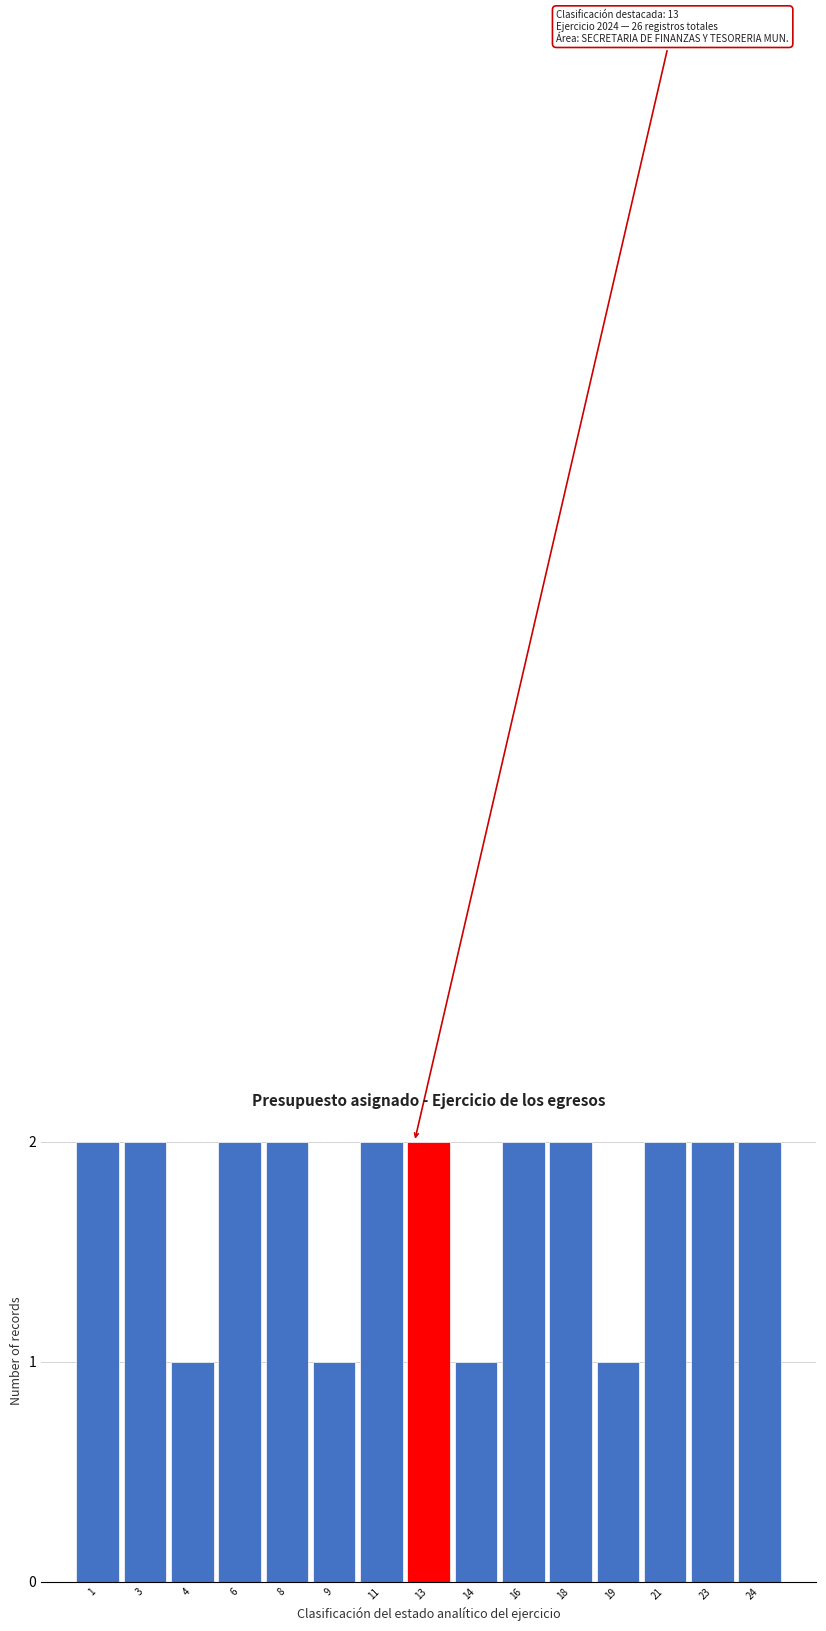

Reading right to left, extract all data points from this chart.

24=2	23=2	21=2	19=1	18=2	16=2	14=1	13=2	11=2	9=1	8=2	6=2	4=1	3=2	1=2